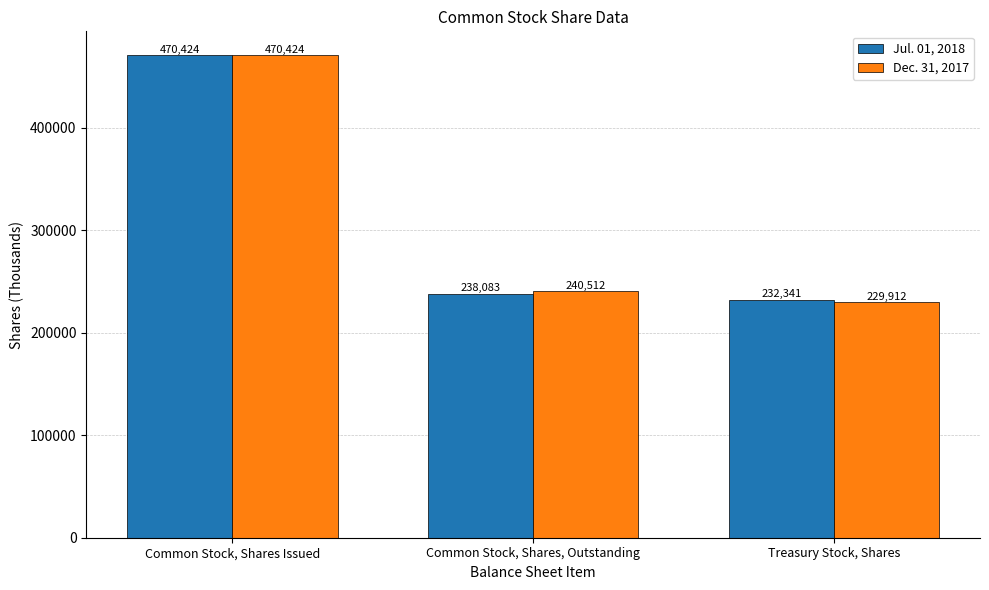

What is the label of the 2nd bar from the right?

Common Stock, Shares, Outstanding